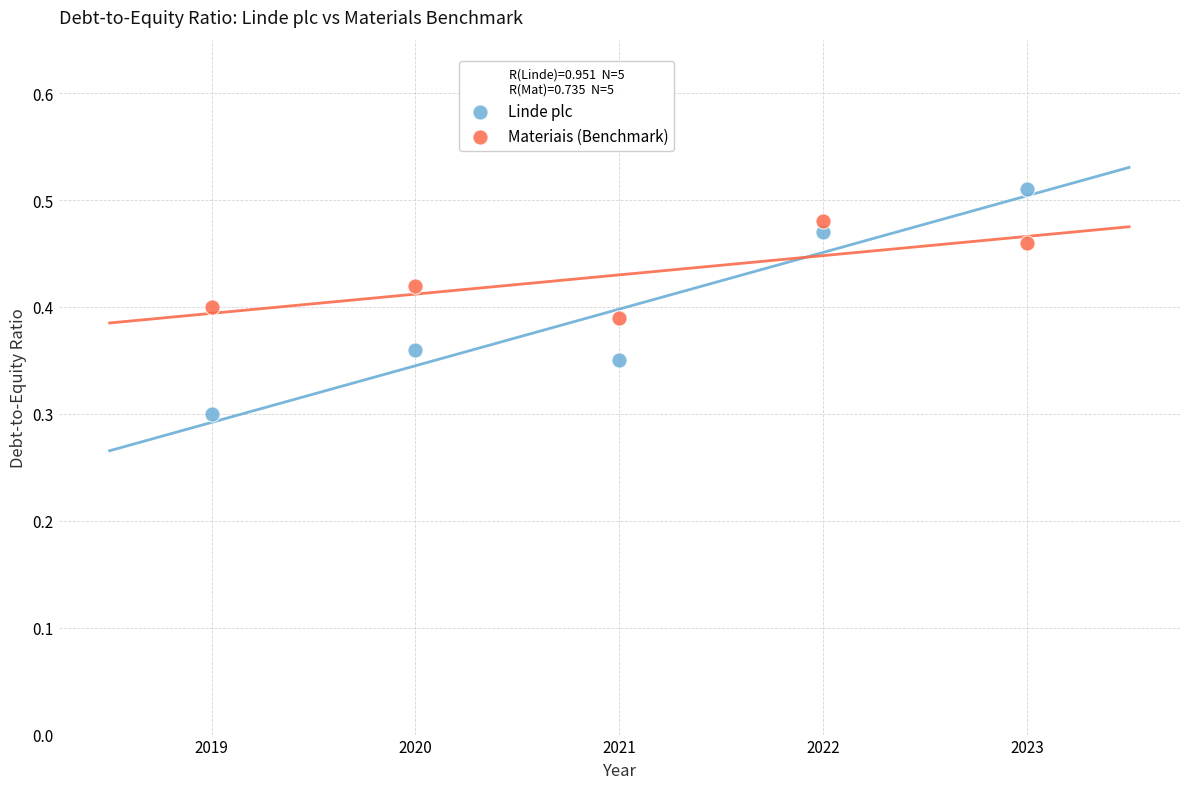

Which series reaches the minimum Y coordinate?

Linde plc